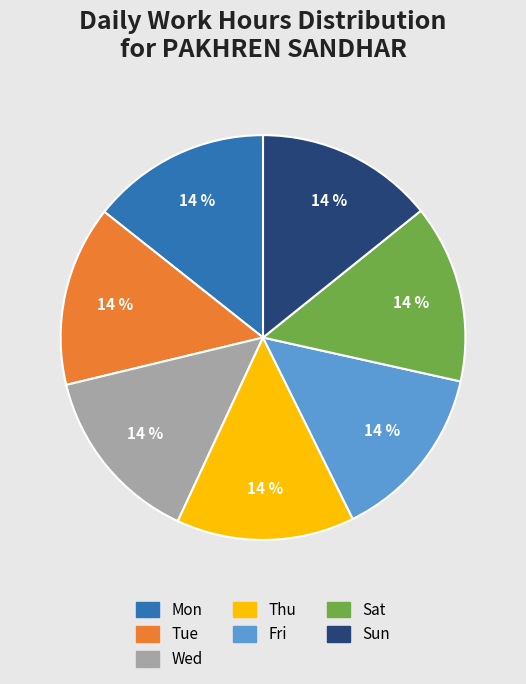

Is the sum of Fri and Thu greater than half?

No